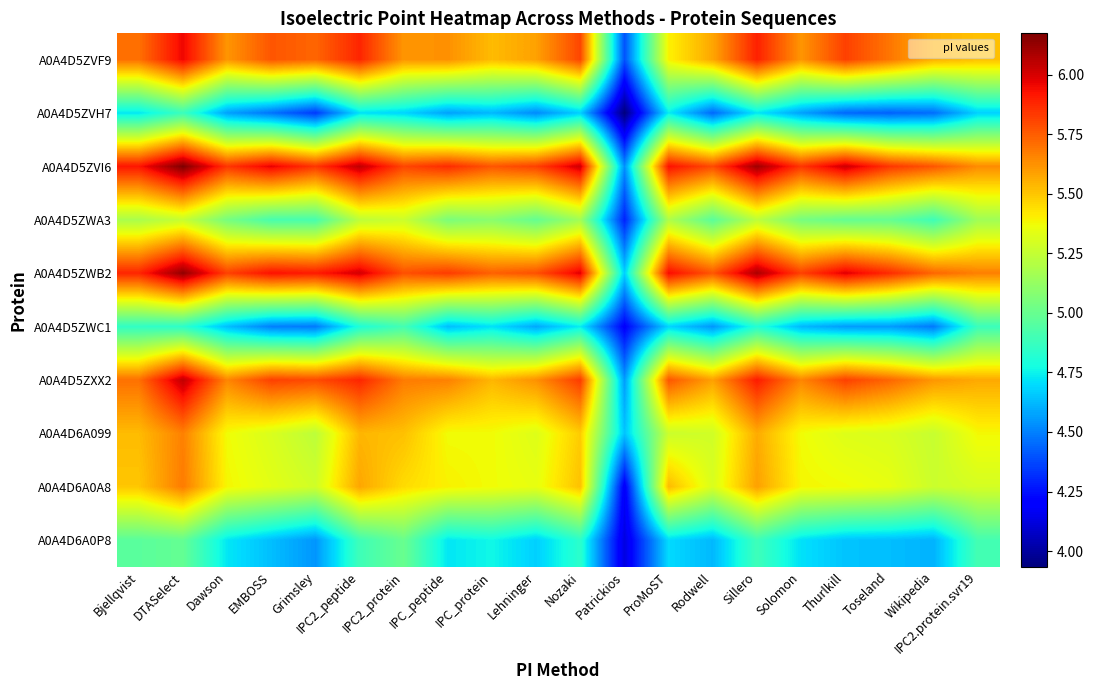

List the series in order of their peak value, lowest first.

A0A4D5ZVH7, A0A4D5ZWC1, A0A4D6A0P8, A0A4D5ZWA3, A0A4D6A099, A0A4D6A0A8, A0A4D5ZVF9, A0A4D5ZXX2, A0A4D5ZWB2, A0A4D5ZVI6